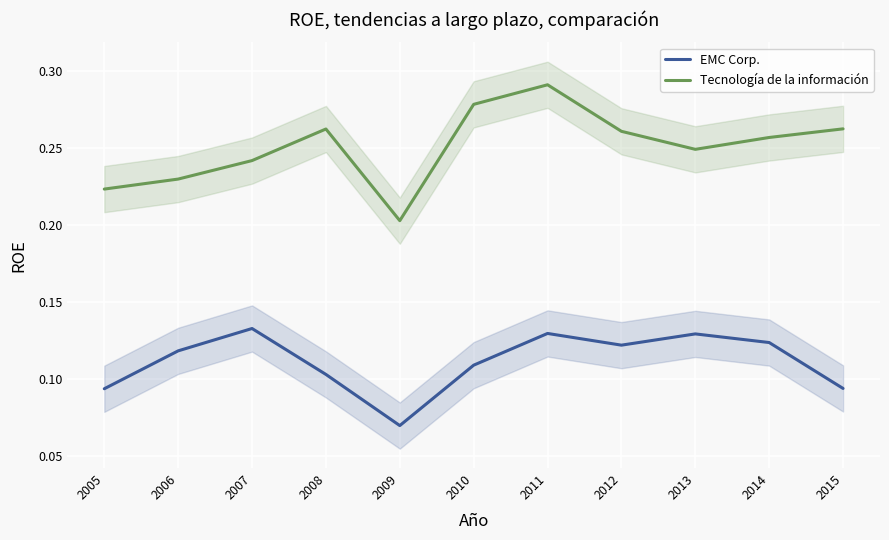

What is the sum of all Tecnología de la información values?

2.8